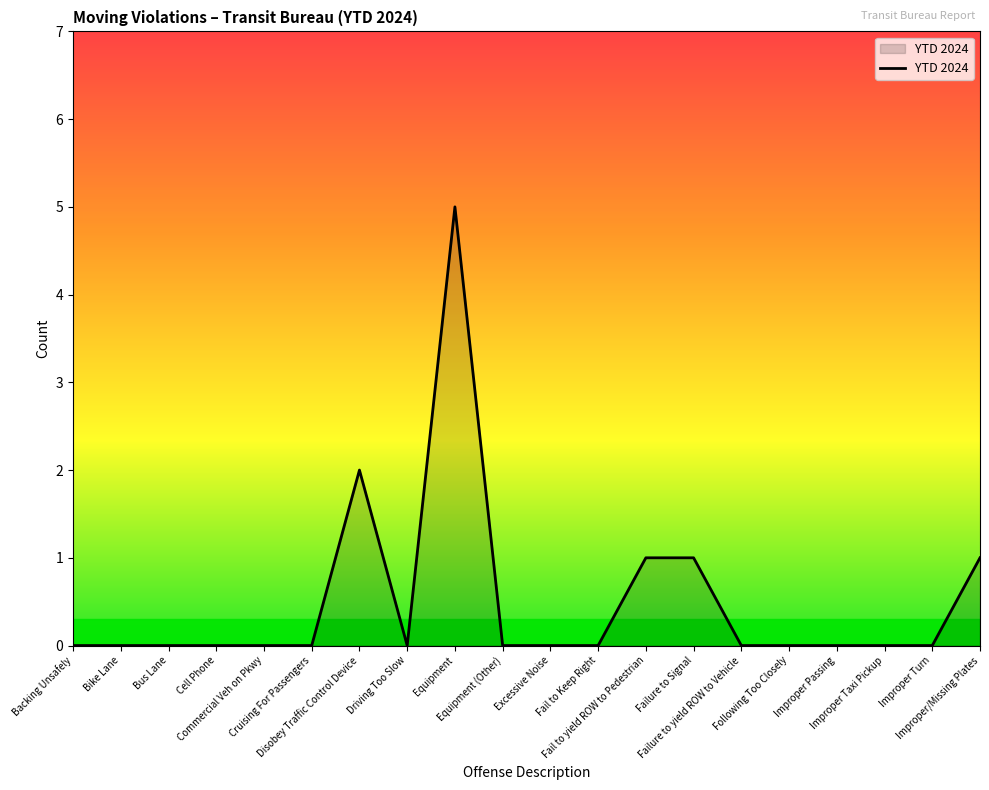

How many lines are shown in the chart?

1